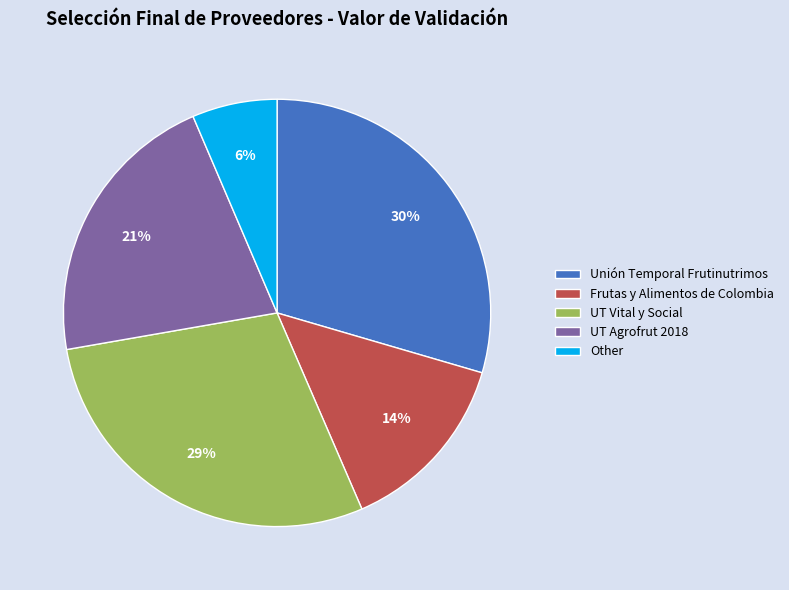

To the nearest percent, what is the difference between the UT Agrofrut 2018 and Frutas y Alimentos de Colombia slice percentages?

7%